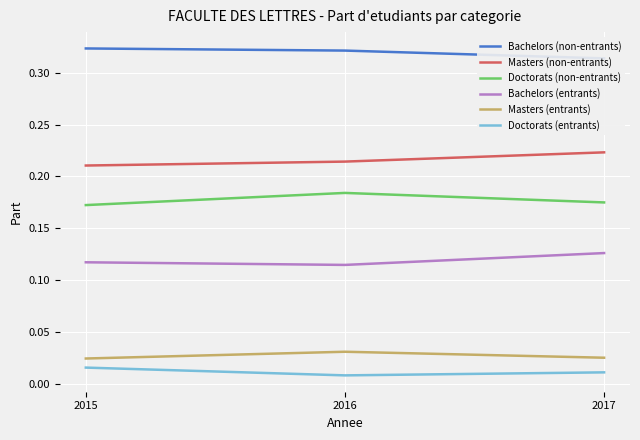

Between 2015 and 2017, which is larger?

2015